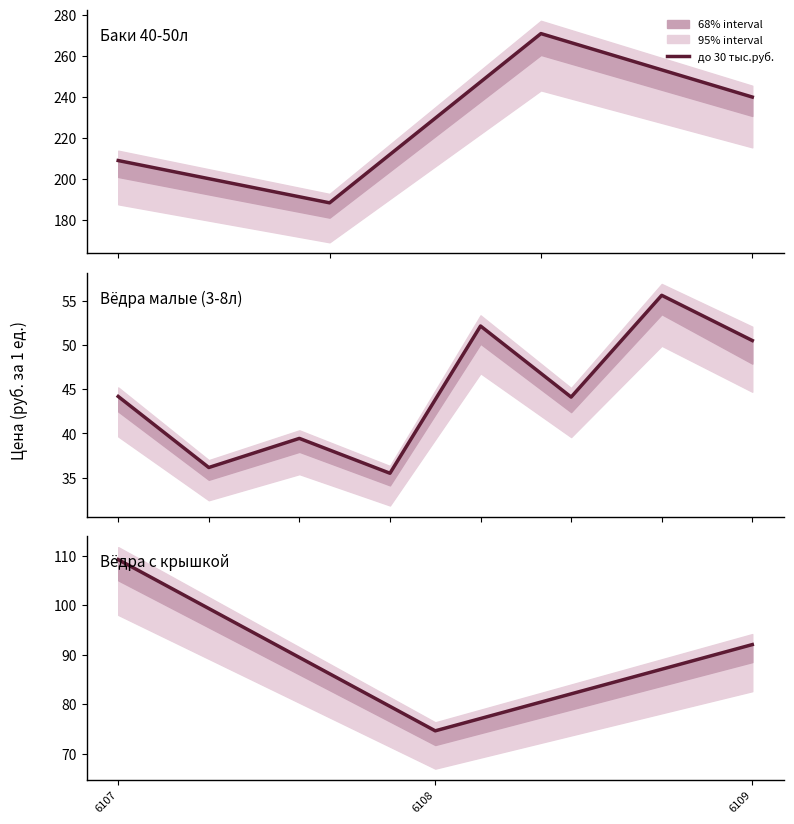

At which category does the chart reach its minimum across all series?

6108